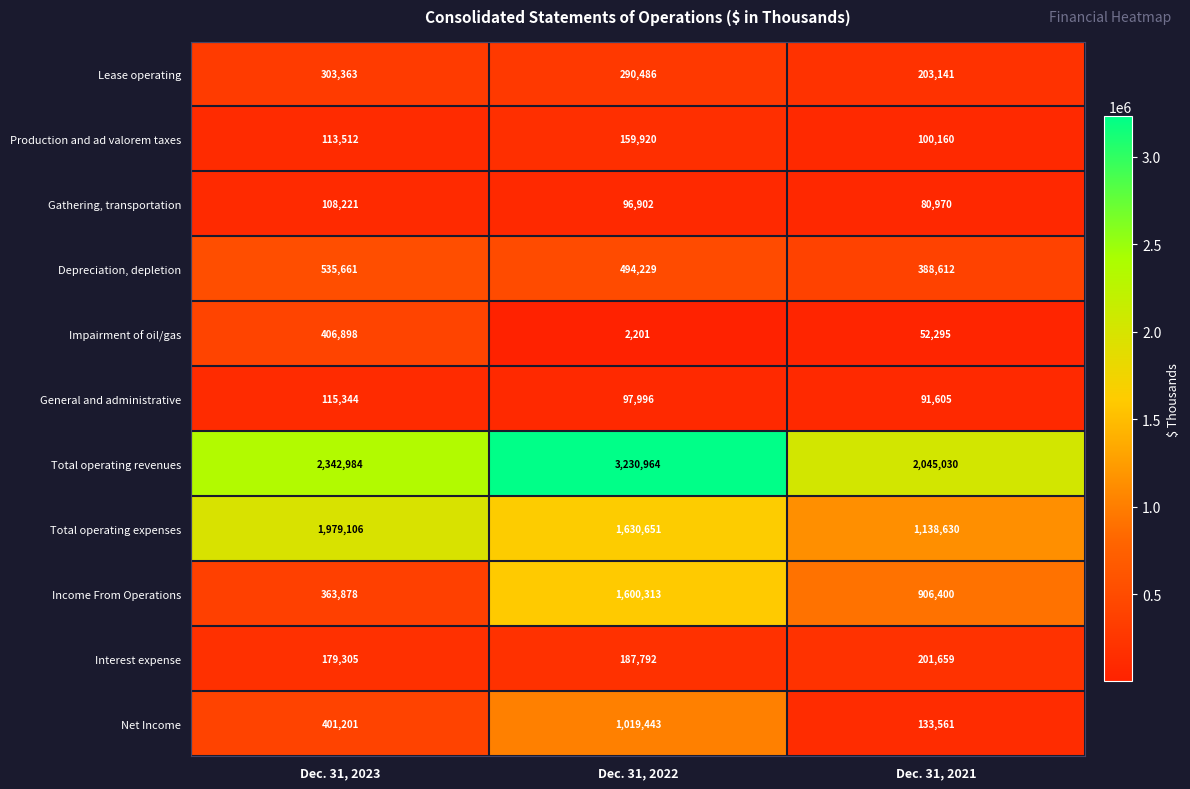

Which category has the lowest value across all series?

Dec. 31, 2022